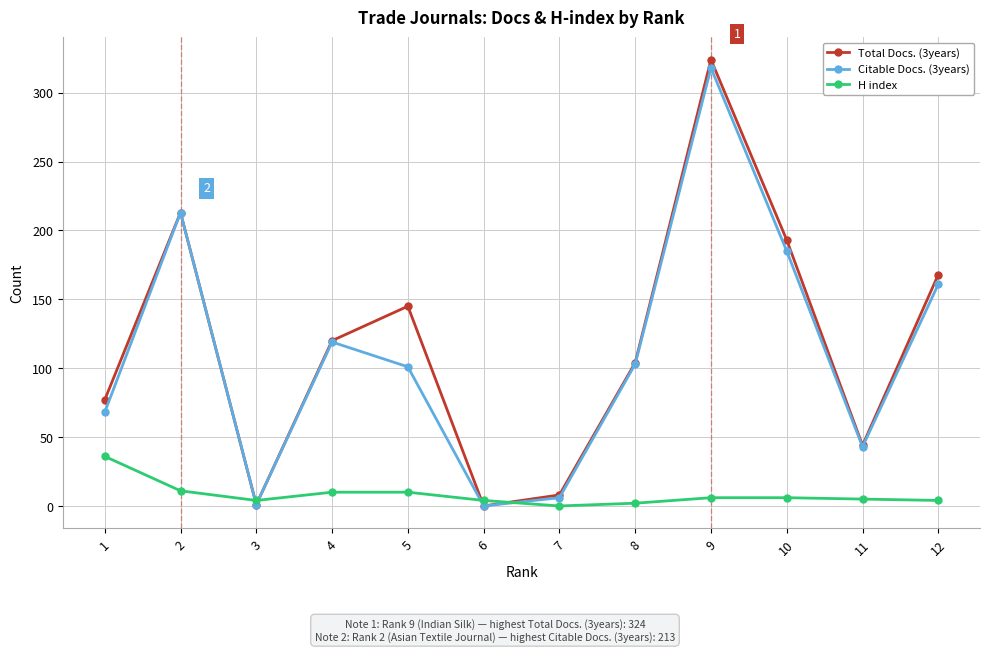

How many times do Citable Docs. (3years) and H index cross each other?

4